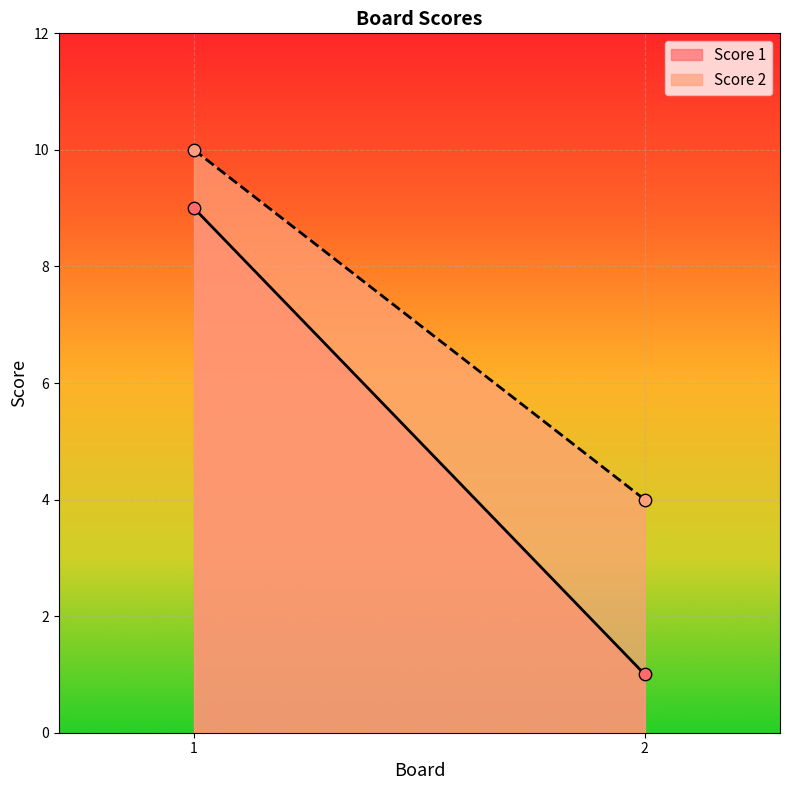

Which series has the largest total across all categories?

Score 2